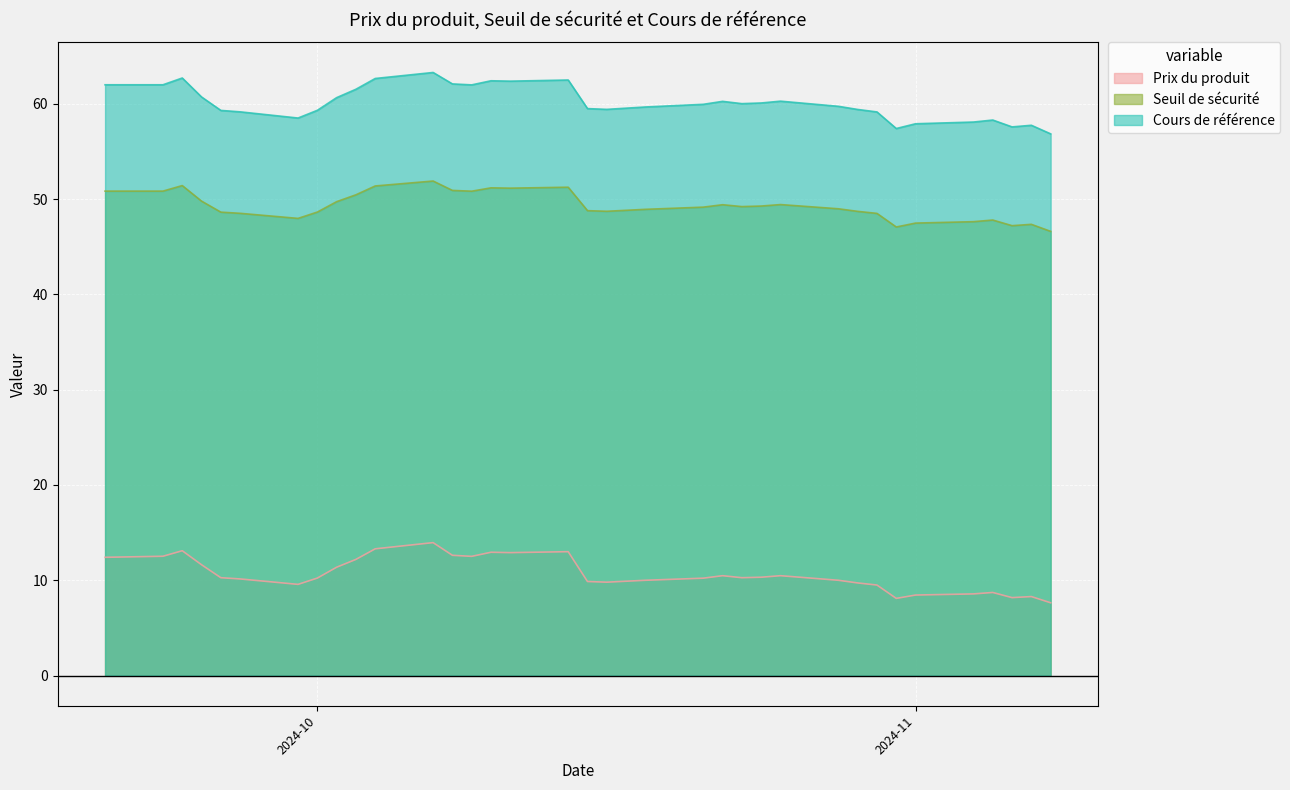

Is the value of Cours de référence at 2024-11-04 greater than the value of Prix du produit at 2024-10-22?

Yes